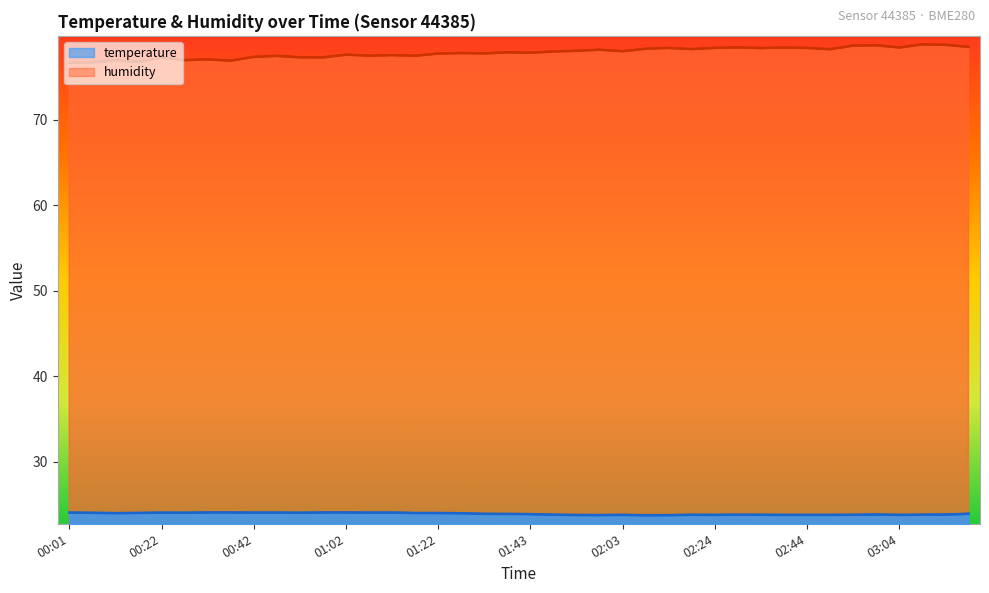

At which label does humidity reach its peak?

03:09